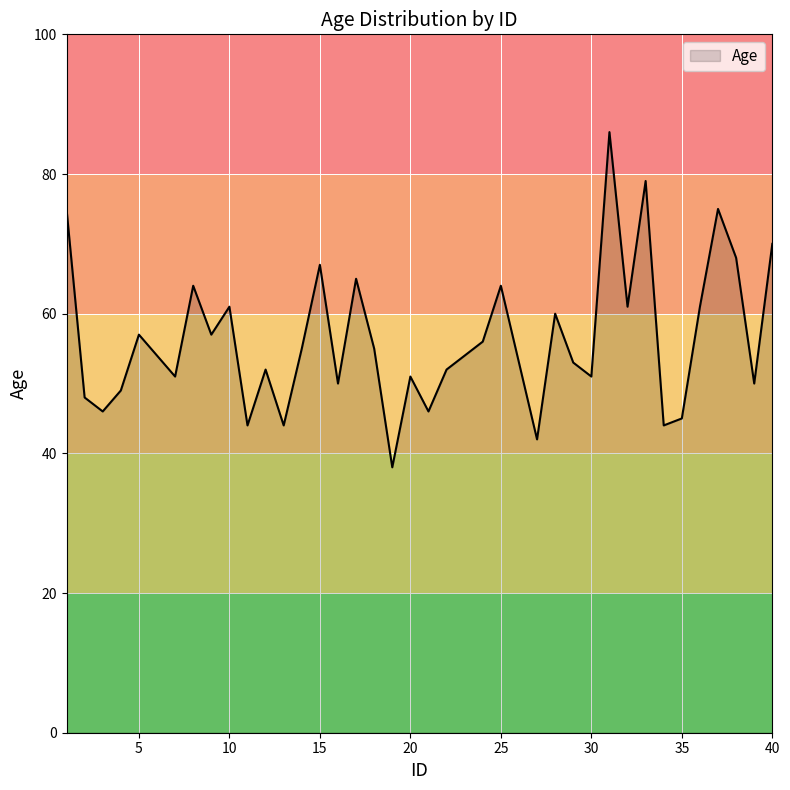

What is the difference between the maximum and minimum values?

48